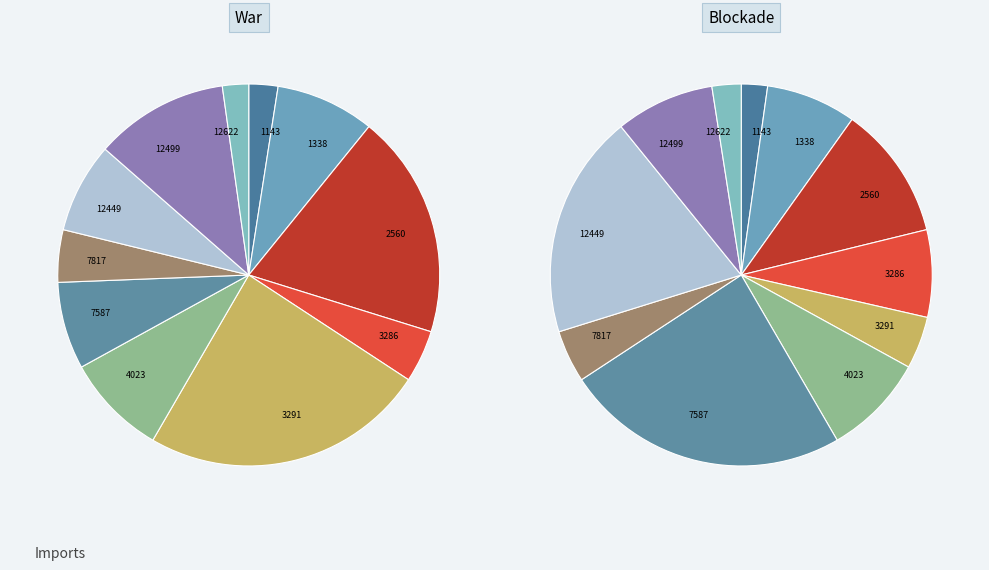

Combined, what portion of the pie is 2560 and 12499?

30.3%